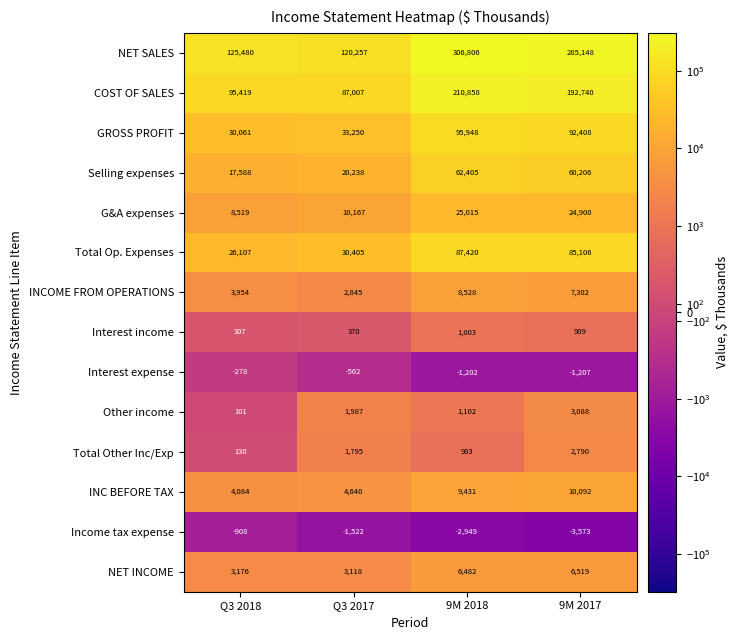

Where is Interest income nearest to the value 655?

9M 2017